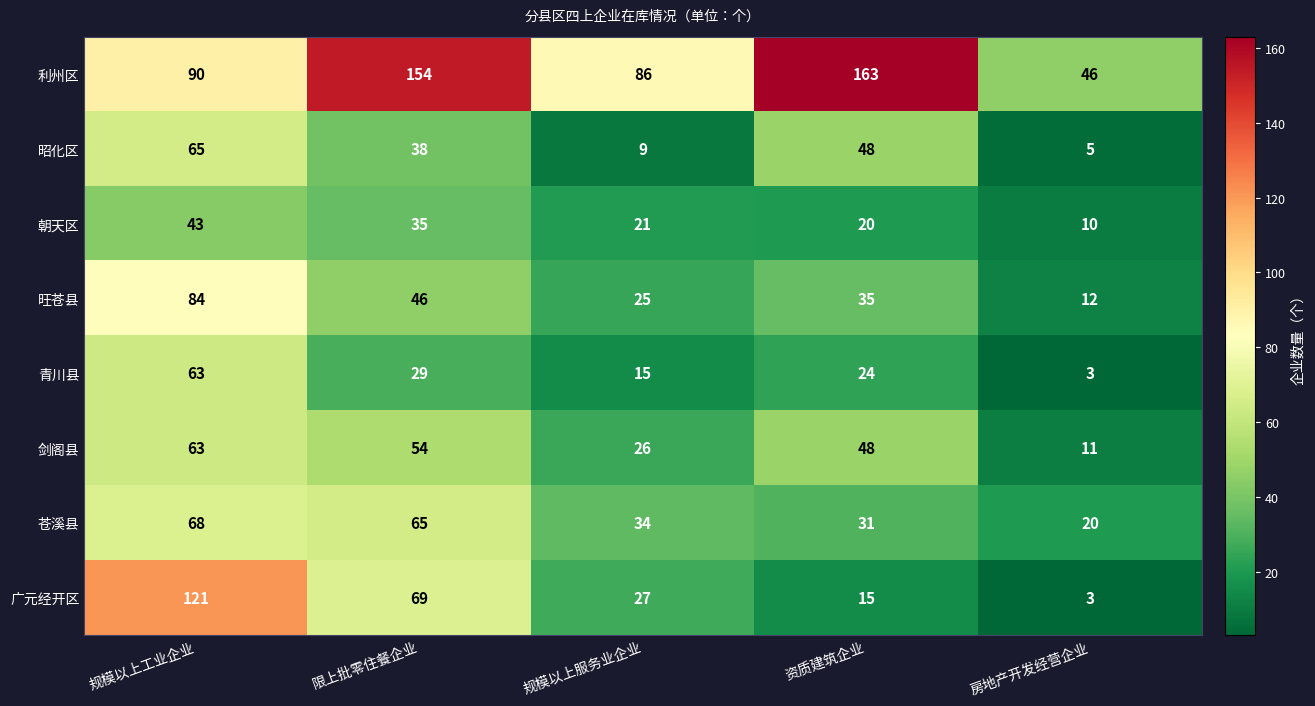

Where is 剑阁县 nearest to the value 37?

规模以上服务业企业